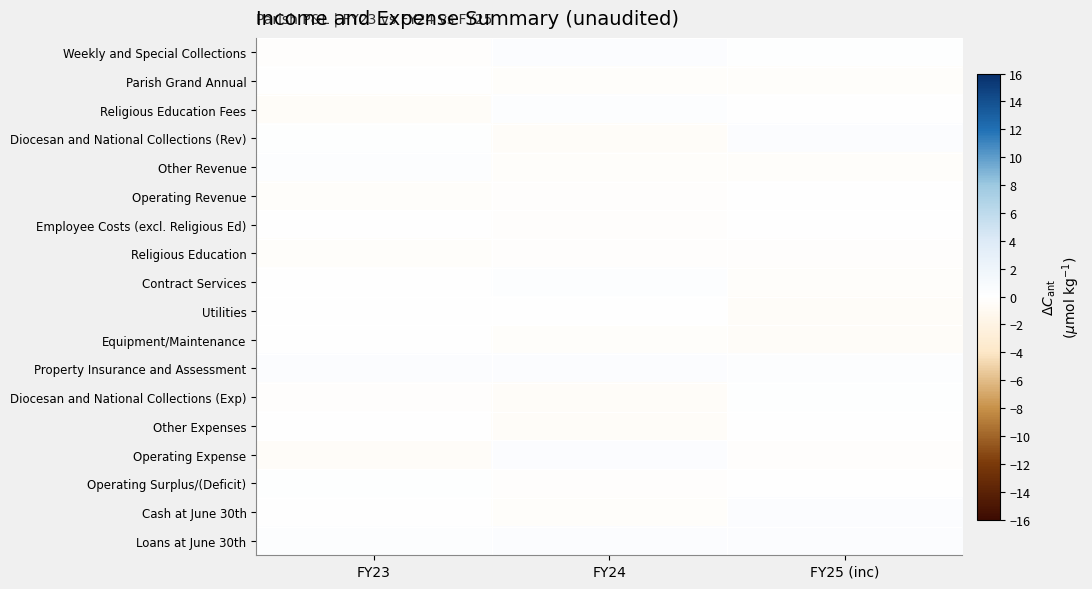

Reading right to left, transcribe all the data shown in this chart.

Weekly and Special Collections: FY25 (inc)=0.2	FY24=0.5	FY23=-0.1
Parish Grand Annual: FY25 (inc)=-0.3	FY24=-0.3	FY23=0.1
Religious Education Fees: FY25 (inc)=0.1	FY24=0.4	FY23=-0.4
Diocesan and National Collections (Rev): FY25 (inc)=0.5	FY24=-0.5	FY23=0.2
Other Revenue: FY25 (inc)=-0.3	FY24=-0.3	FY23=0.3
Operating Revenue: FY25 (inc)=0.0	FY24=-0.2	FY23=-0.3
Employee Costs (excl. Religious Ed): FY25 (inc)=0.1	FY24=-0.2	FY23=-0.1
Religious Education: FY25 (inc)=-0.1	FY24=-0.2	FY23=-0.4
Contract Services: FY25 (inc)=-0.3	FY24=0.3	FY23=-0.0
Utilities: FY25 (inc)=-0.5	FY24=0.1	FY23=0.0
Equipment/Maintenance: FY25 (inc)=-0.4	FY24=-0.3	FY23=0.1
Property Insurance and Assessment: FY25 (inc)=0.3	FY24=0.5	FY23=0.4
Diocesan and National Collections (Exp): FY25 (inc)=0.2	FY24=-0.4	FY23=-0.2
Other Expenses: FY25 (inc)=-0.0	FY24=-0.4	FY23=-0.1
Operating Expense: FY25 (inc)=-0.2	FY24=0.4	FY23=-0.5
Operating Surplus/(Deficit): FY25 (inc)=0.0	FY24=-0.2	FY23=0.2
Cash at June 30th: FY25 (inc)=0.5	FY24=-0.3	FY23=0.0
Loans at June 30th: FY25 (inc)=0.4	FY24=0.4	FY23=0.3